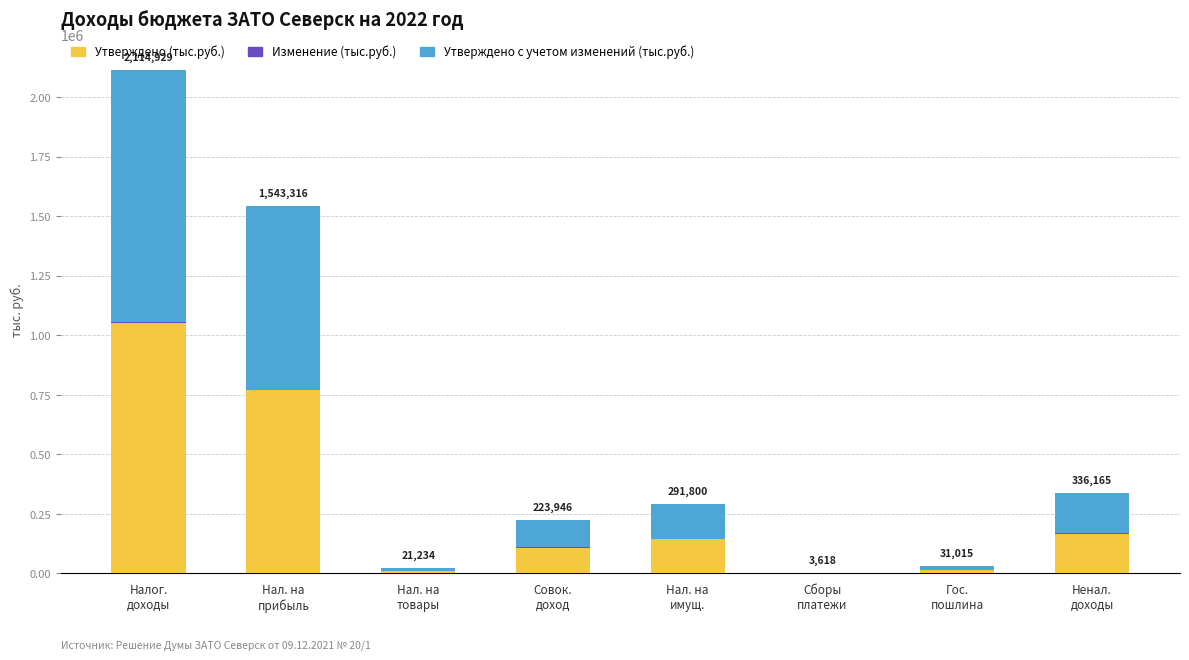

What is the sum of all Утверждено (тыс.руб.) values?

2269367.7